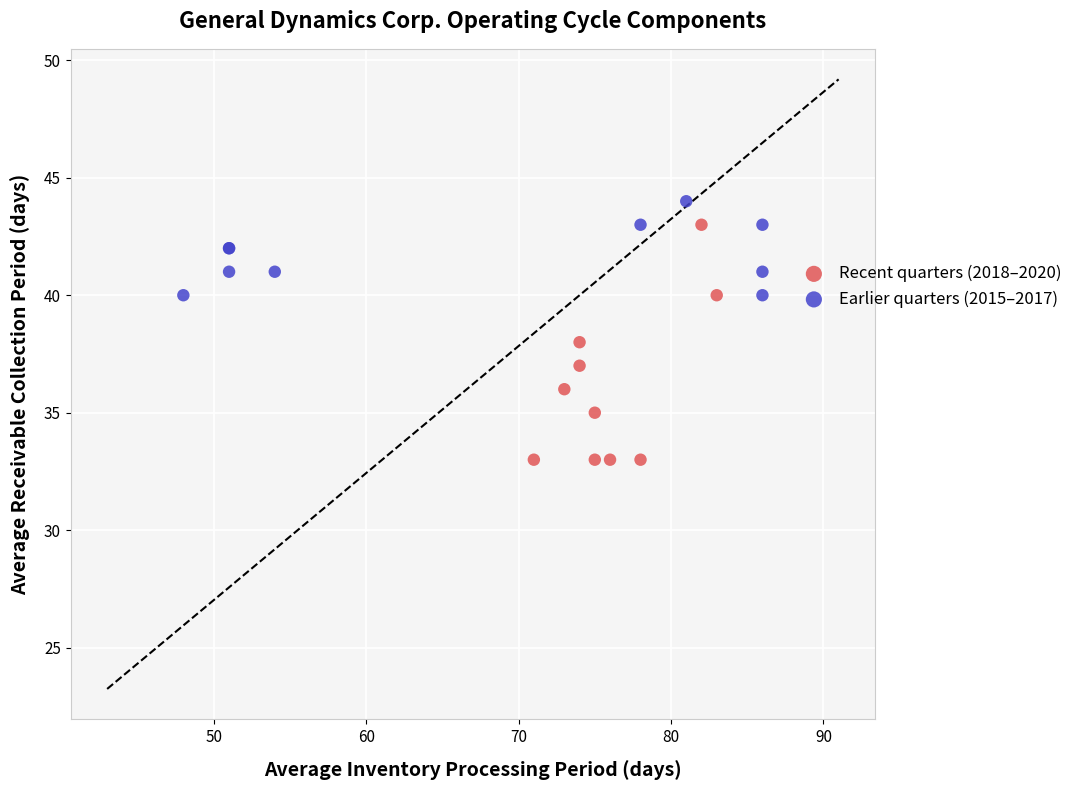

Which series reaches the maximum Y coordinate?

Earlier quarters (2015–2017)